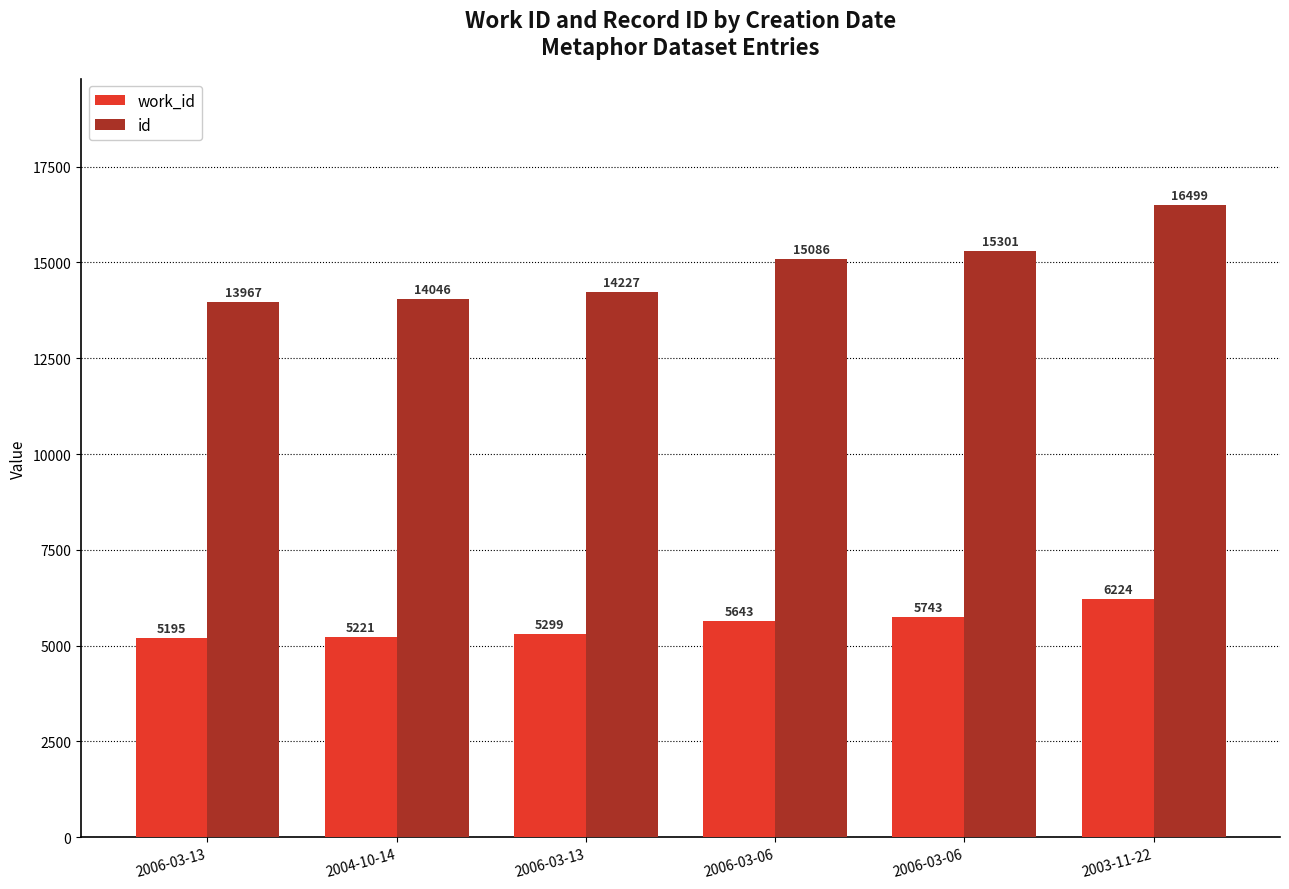

Does the chart contain stacked bars?

No